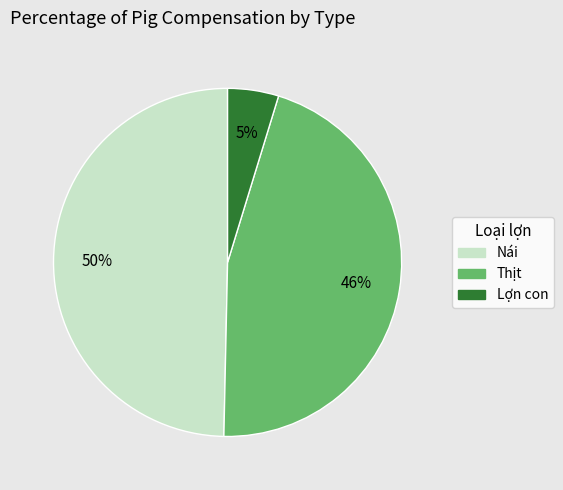

To the nearest percent, what is the difference between the largest and smallest slice percentages?

45%